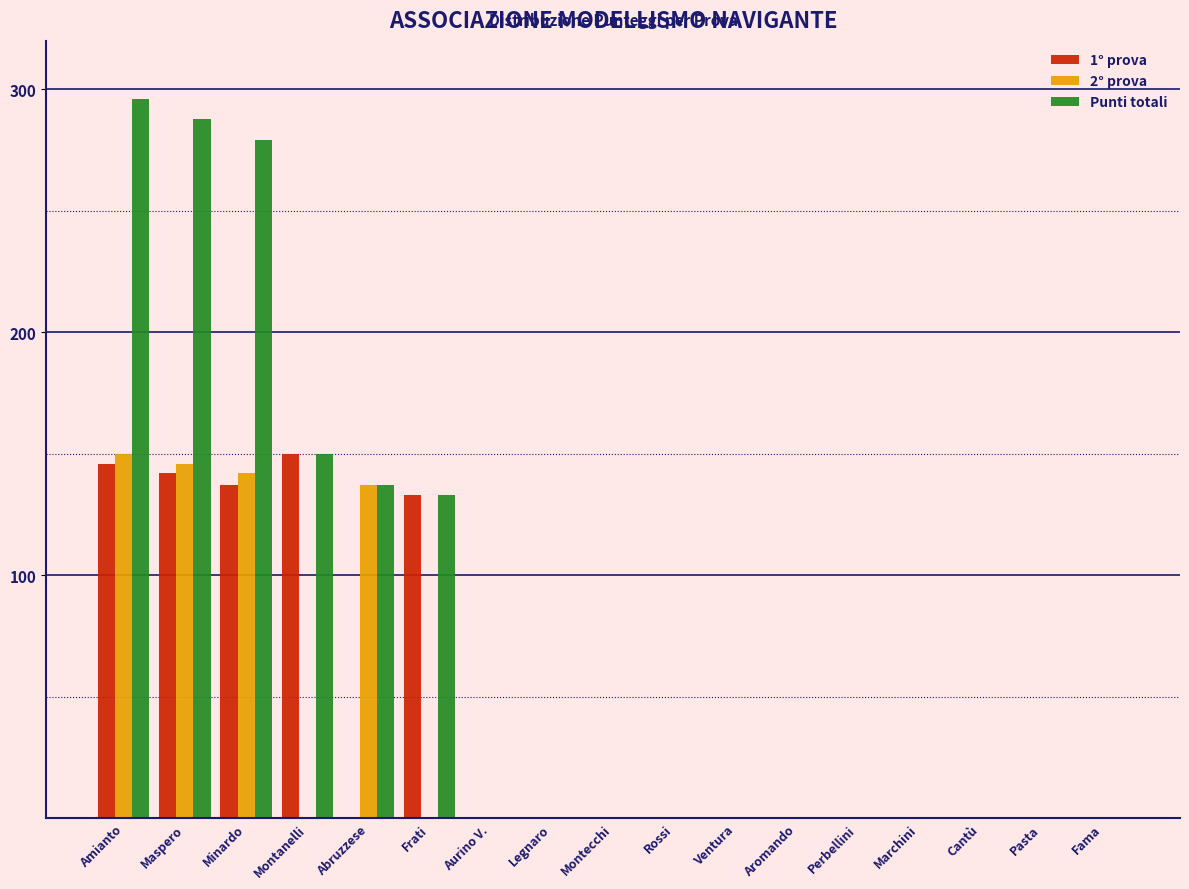

Is it true that 2° prova equals 0 at Aromando?

True